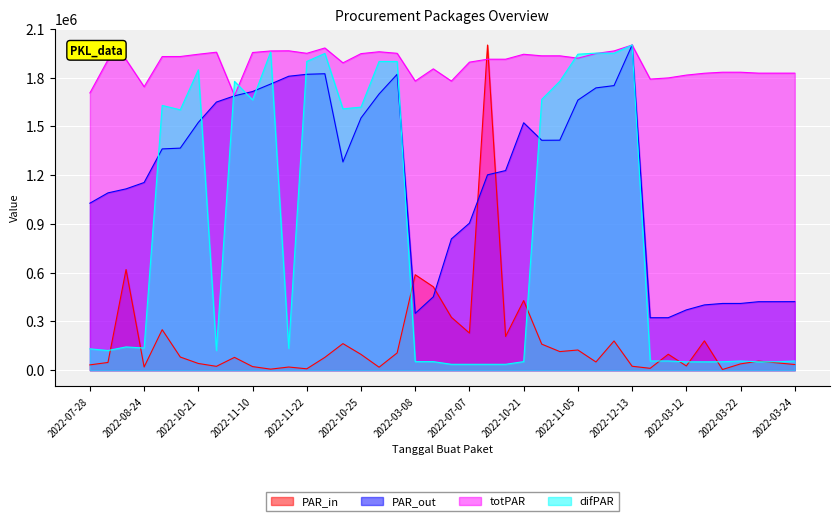

In difPAR, how many points are higher than both neighbors (excluding endpoints)?

13